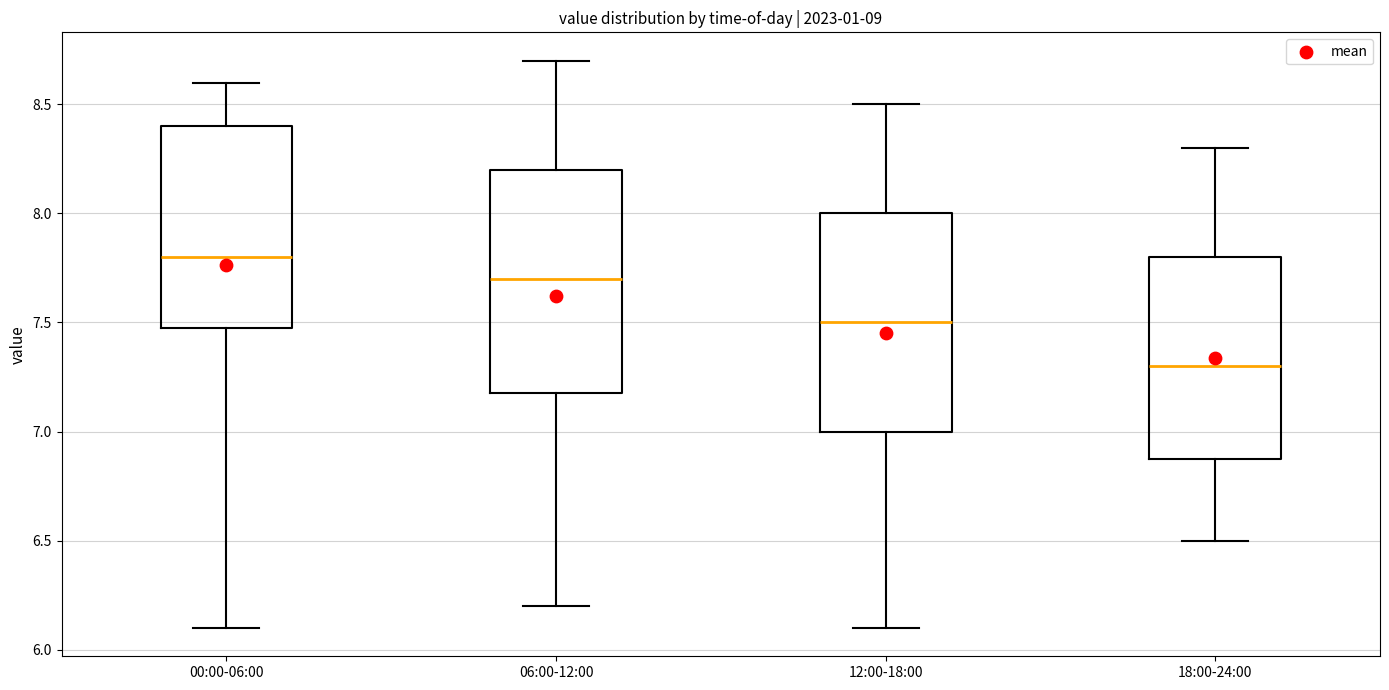

Reading left to right, read every box against the y-axis: the position of its median line, the range the box covers, and the ends of its whiskers. The values are not printed on the chart, so give them approximately, as read against the axis.

00:00-06:00: median 7.8, box 7.5 to 8.4, whiskers 6.1 to 8.6
06:00-12:00: median 7.7, box 7.2 to 8.2, whiskers 6.2 to 8.7
12:00-18:00: median 7.5, box 7.0 to 8.0, whiskers 6.1 to 8.5
18:00-24:00: median 7.3, box 6.9 to 7.8, whiskers 6.5 to 8.3